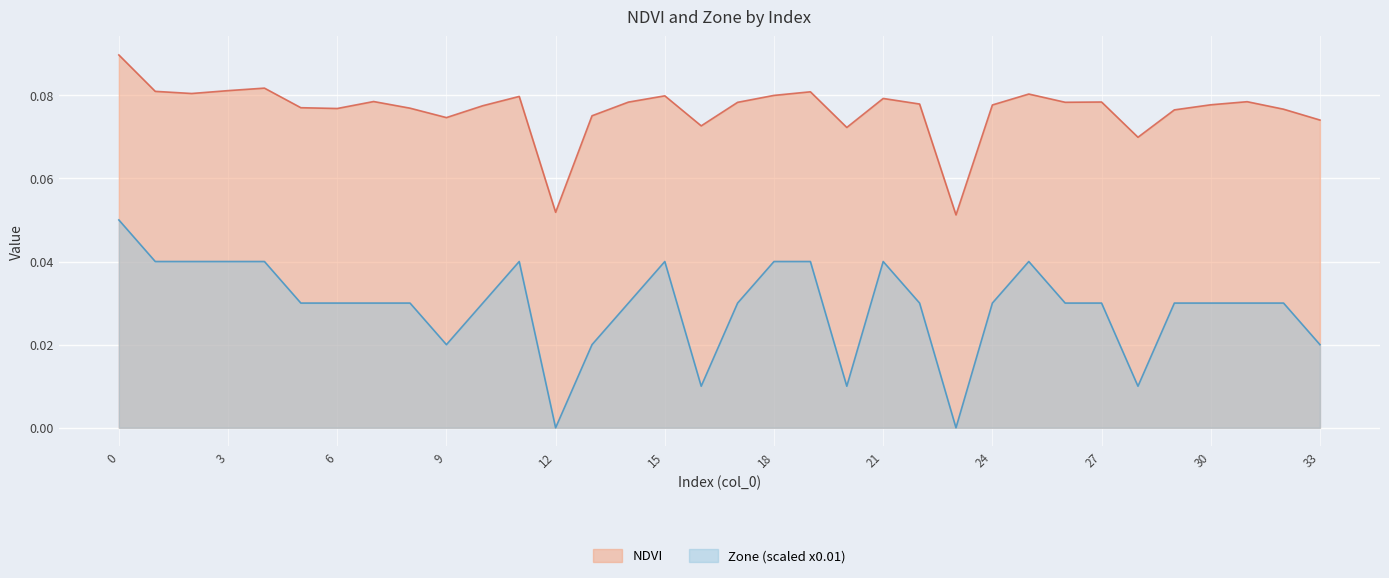

In NDVI, how many points are lower than both neighbors (excluding endpoints)?

9